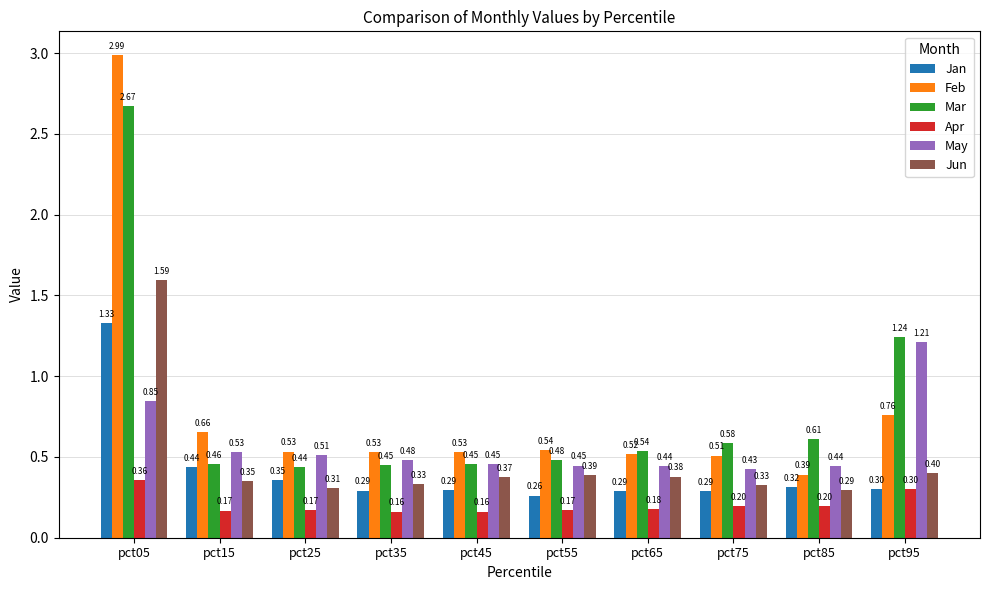

Rank the series by their maximum value, from lowest to highest.

Apr, May, Jan, Jun, Mar, Feb